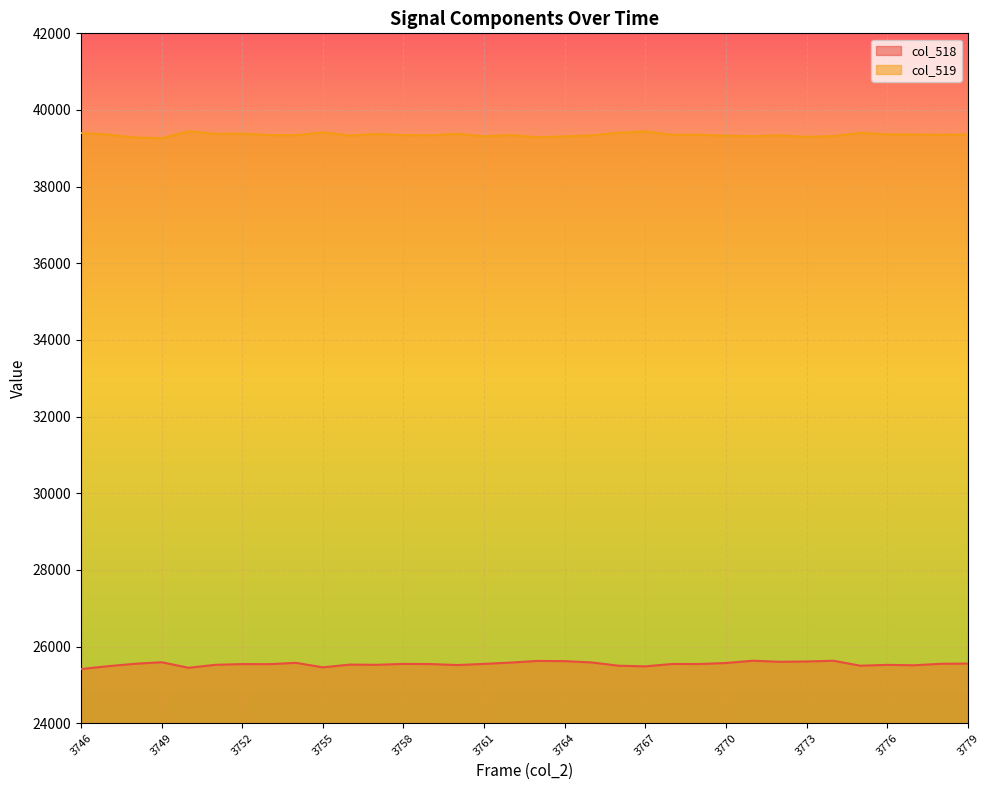

What is the lowest value of the col_518 series?

25412